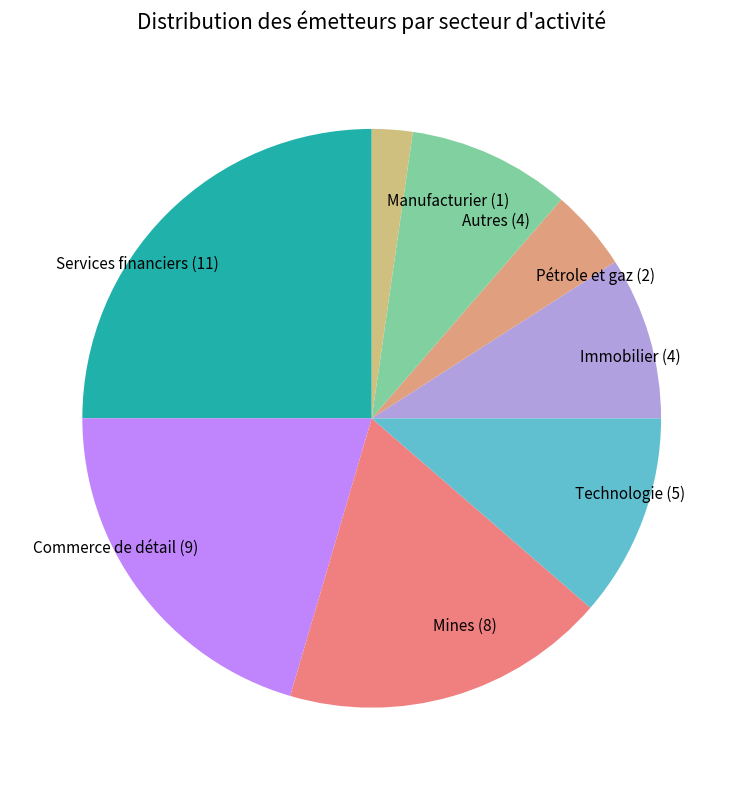

True or false: Autres accounts for 1% of the total.

False